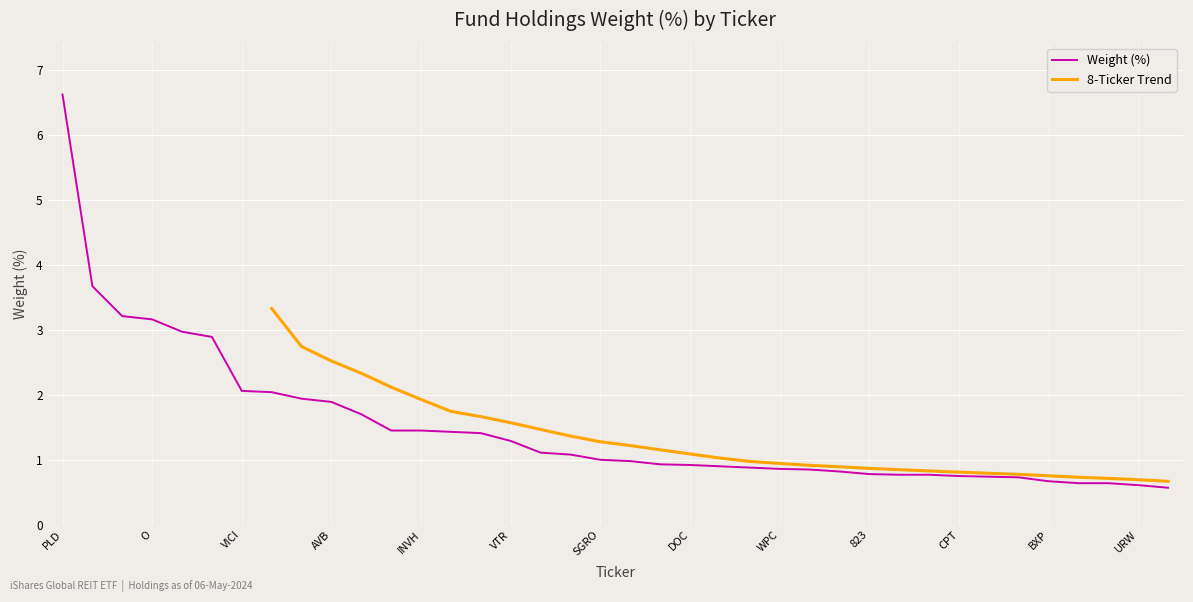

Reading right to left, extract all data points from this chart.

1113=0.6	URW=0.6	REXR=0.6	CUBE=0.6	BXP=0.7	REG=0.7	SCG=0.7	CPT=0.8	GLPI=0.8	ELS=0.8	823=0.8	AMH=0.8	KIM=0.8	WPC=0.9	UDR=0.9	HST=0.9	DOC=0.9	16=0.9	SUI=1.0	SGRO=1.0	MAA=1.1	ESS=1.1	VTR=1.3	8802=1.4	ARE=1.4	INVH=1.4	VNA=1.4	EQR=1.7	AVB=1.9	8801=1.9	EXR=2.0	VICI=2.1	PSA=2.9	DLR=3.0	O=3.2	SPG=3.2	WELL=3.7	PLD=6.6